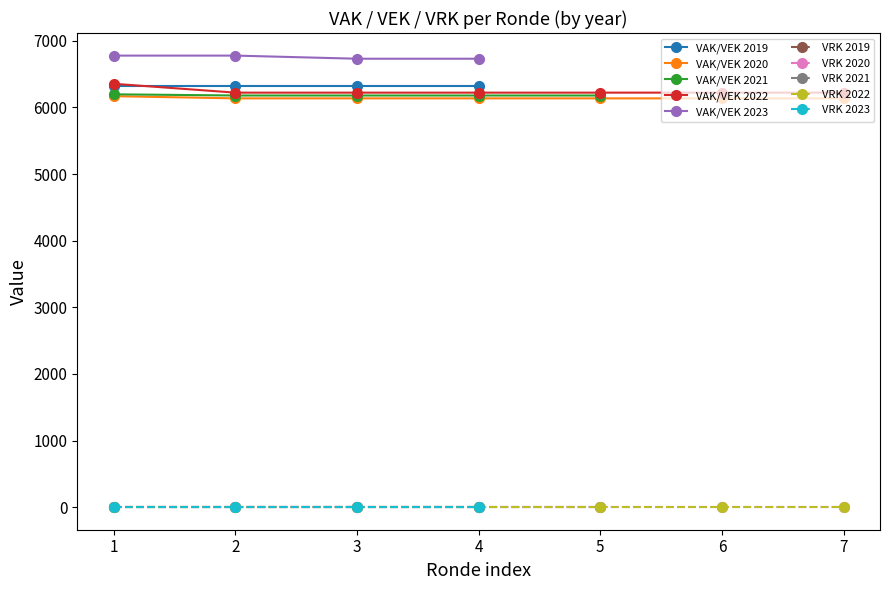

True or false: VEK has more than 2 interior local peaks.

False